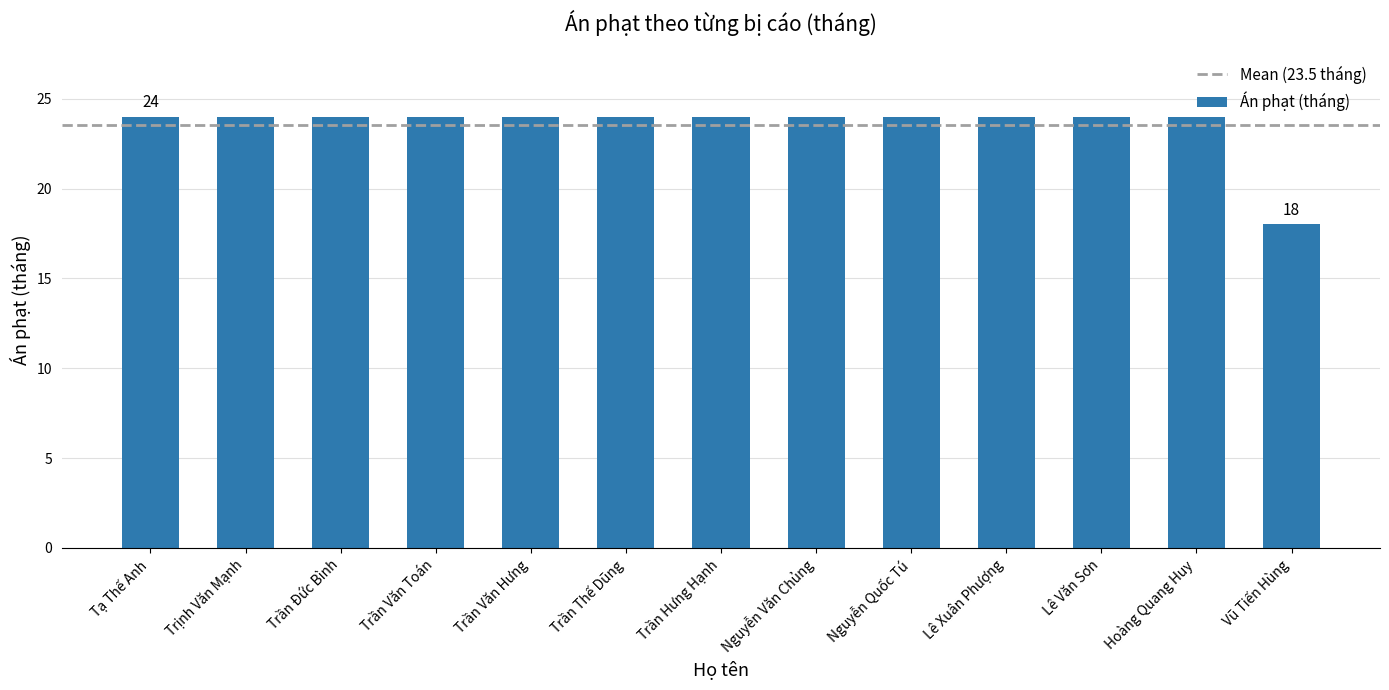

How many bars are there in total?

13